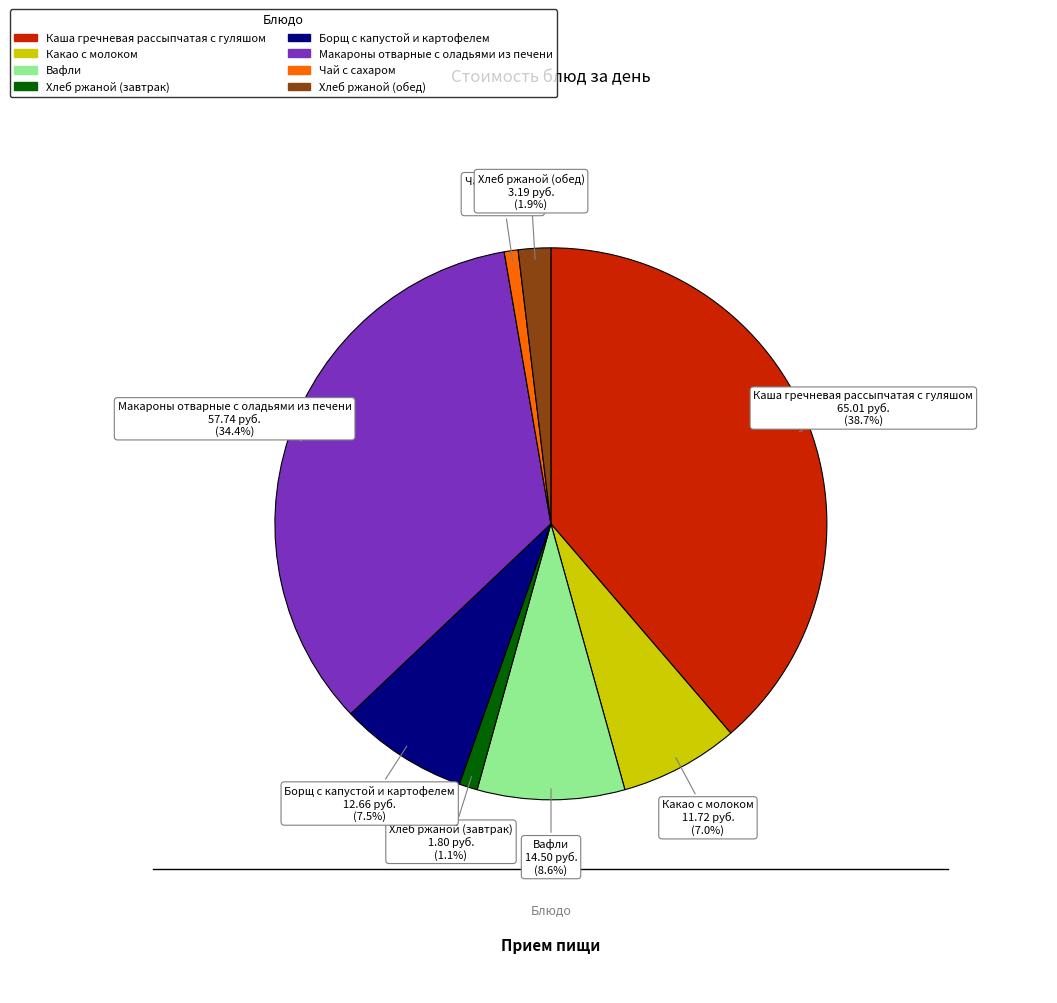

Approximately how many times larger is the value at Макароны отварные с оладьями из печени compared to Борщ с капустой и картофелем?

4.6